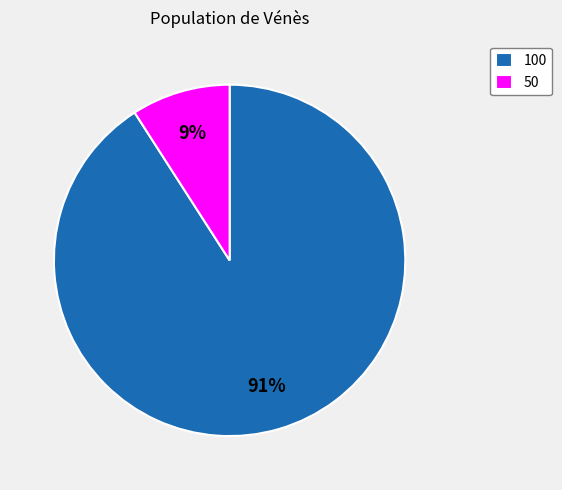

To the nearest percent, what percentage of the pie is 50?

9%